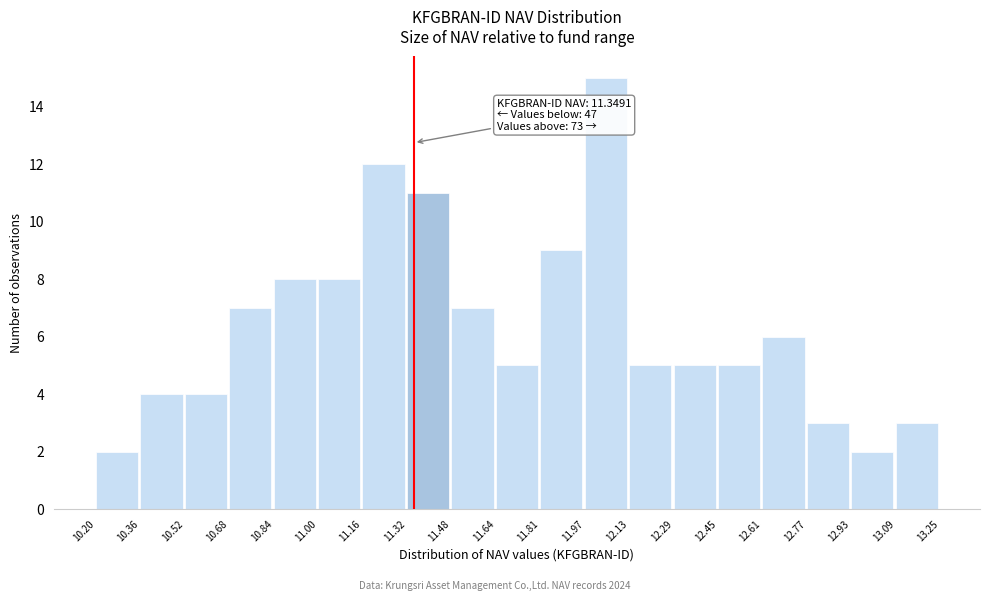

Which range on the x-axis has the tallest bar?

11.97 to 12.13